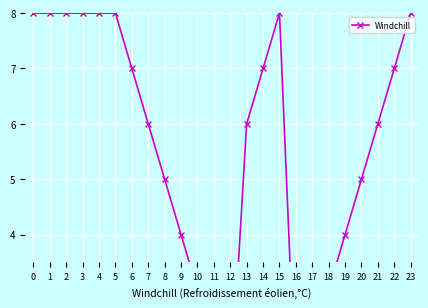

What is the sum of the values at 1 and 15?

16